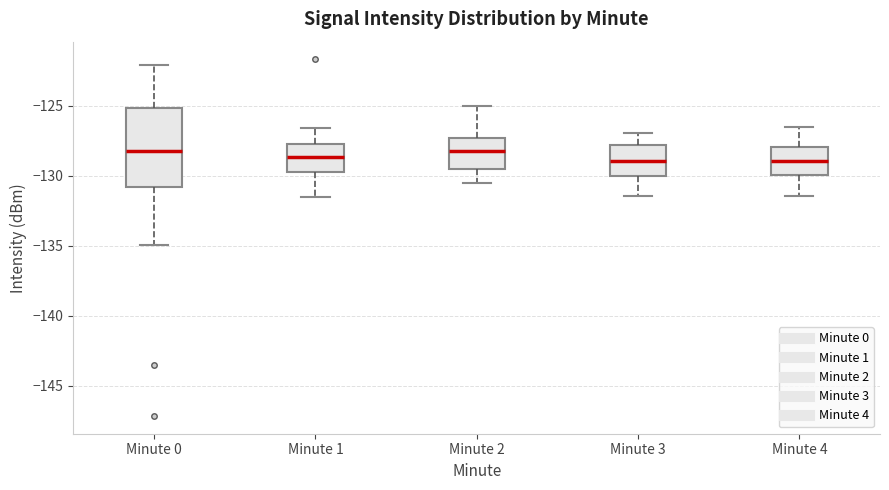

Reading left to right, transcribe this box plot: for each box, give where its median line is, the range the box spans, and where its two whiskers end, as read against the y-axis. The values are not printed on the chart, so give them approximately, as read against the axis.

Minute 0: median -128.0, box -131.0 to -125.0, whiskers -135.0 to -122.0
Minute 1: median -128.5, box -129.5 to -127.5, whiskers -131.5 to -126.5
Minute 2: median -128.0, box -129.5 to -127.5, whiskers -130.5 to -125.0
Minute 3: median -129.0, box -130.0 to -128.0, whiskers -131.5 to -127.0
Minute 4: median -129.0, box -130.0 to -128.0, whiskers -131.5 to -126.5